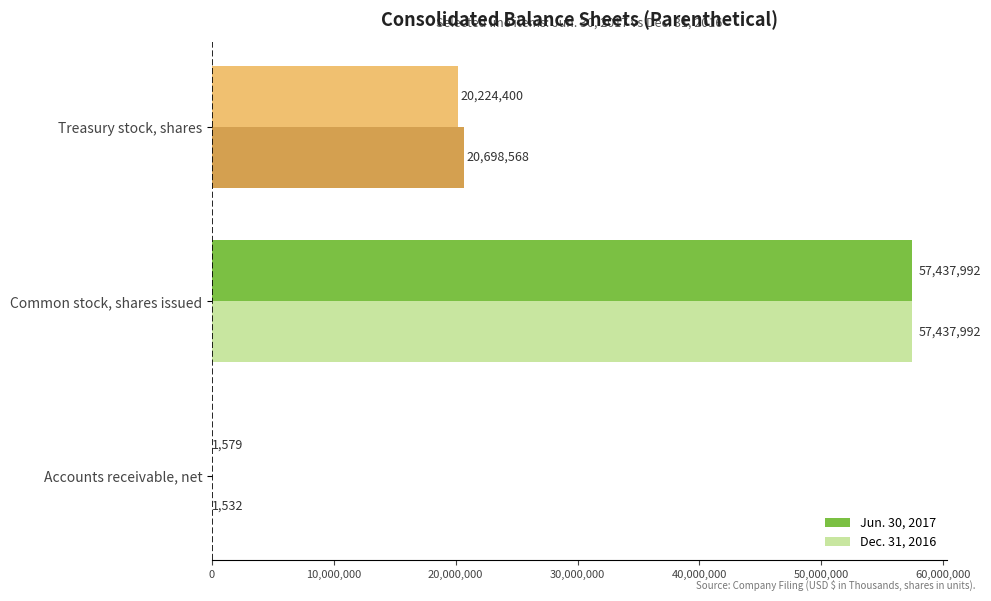

How many series are shown in this chart?

2